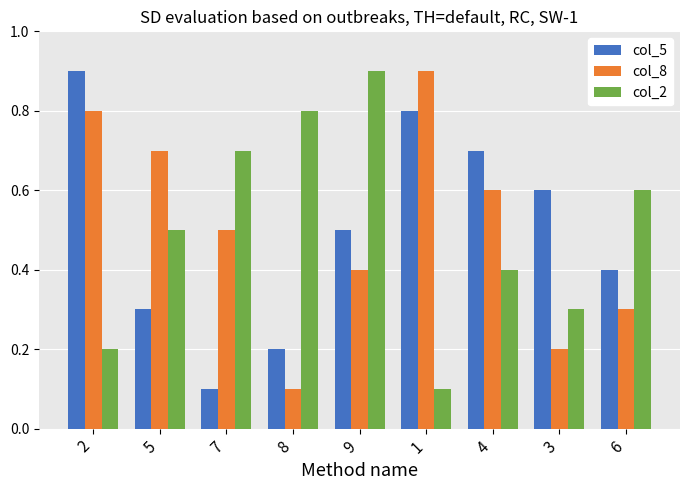

Reading left to right, list all the values displayed in this chart.

col_5: 2=0.9	5=0.3	7=0.1	8=0.2	9=0.5	1=0.8	4=0.7	3=0.6	6=0.4
col_8: 2=0.8	5=0.7	7=0.5	8=0.1	9=0.4	1=0.9	4=0.6	3=0.2	6=0.3
col_2: 2=0.2	5=0.5	7=0.7	8=0.8	9=0.9	1=0.1	4=0.4	3=0.3	6=0.6